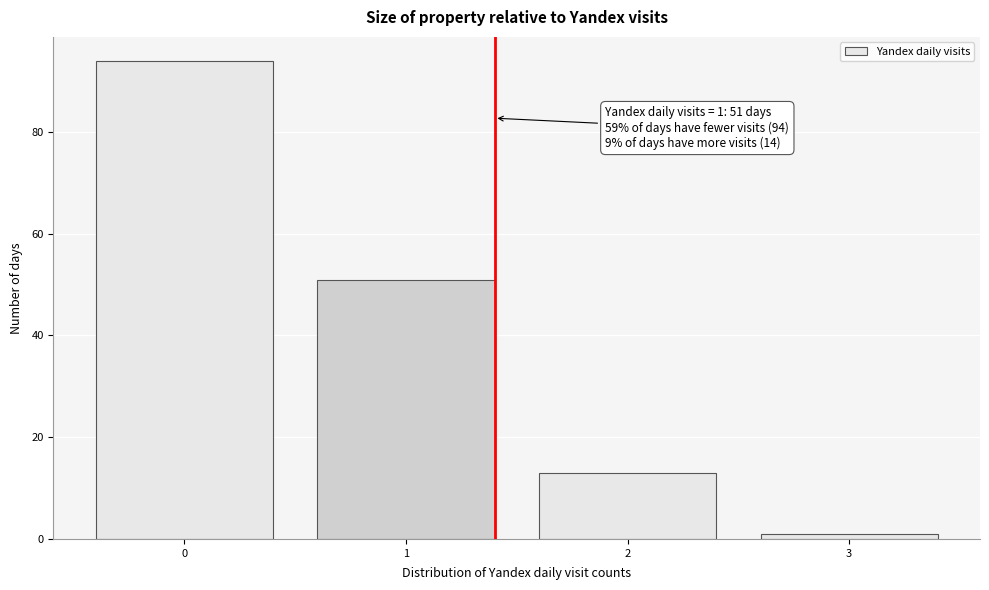

Over which range of the x-axis is the bar tallest?

-0.5 to 0.5